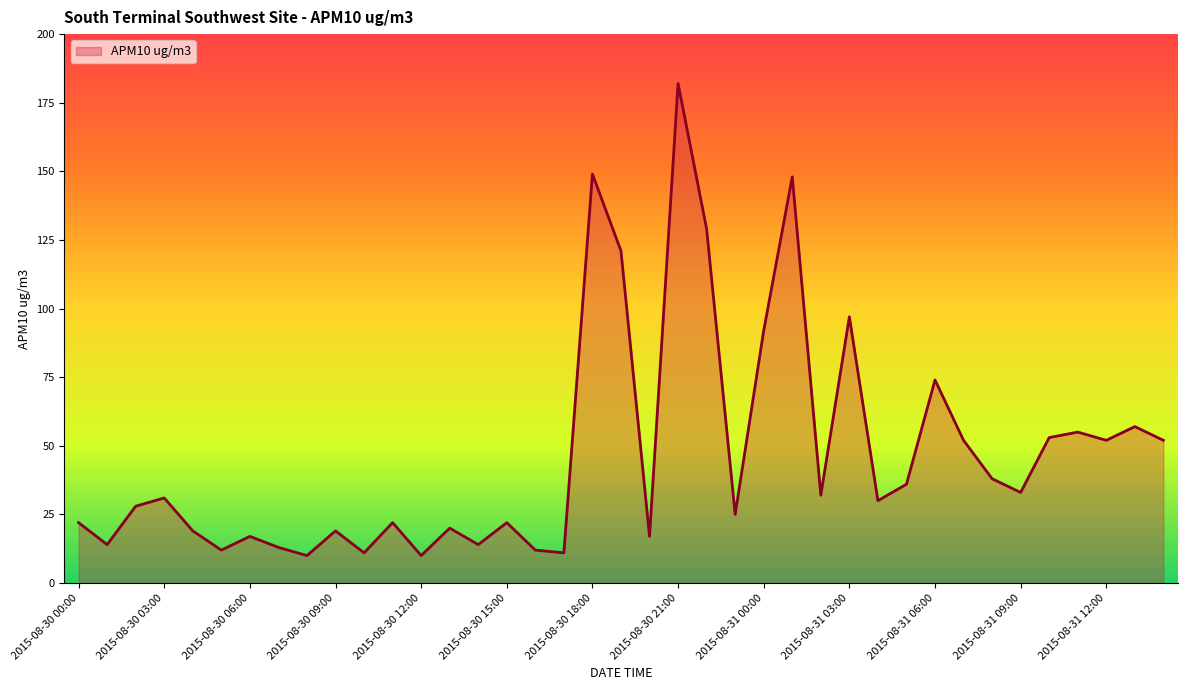

What is the greatest value displayed?

182